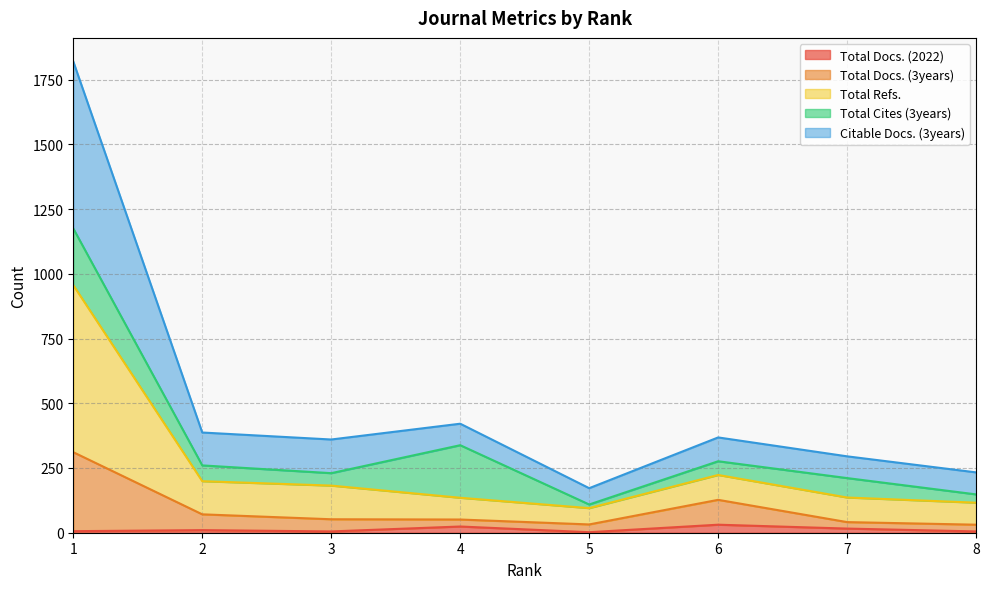

Which series has the largest total across all categories?

Citable Docs. (3years)